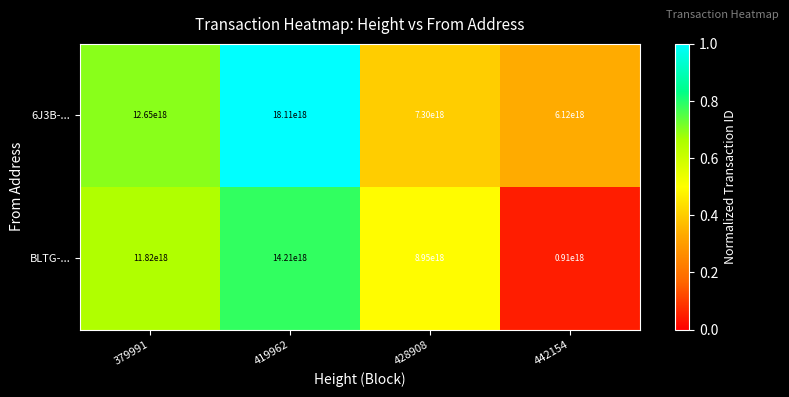

Rank the categories by 6J3B-... value from highest to lowest.

419962, 379991, 428908, 442154